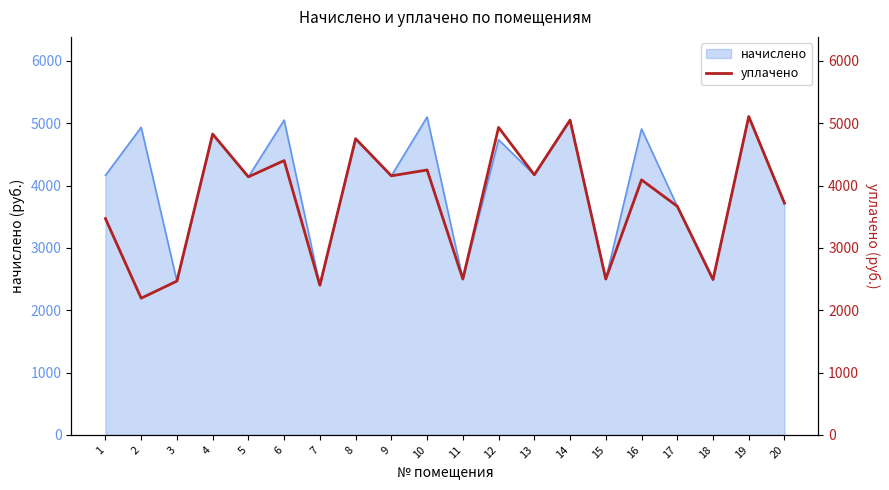

How many interior local peaks (higher than both neighbors) does the data have?

8